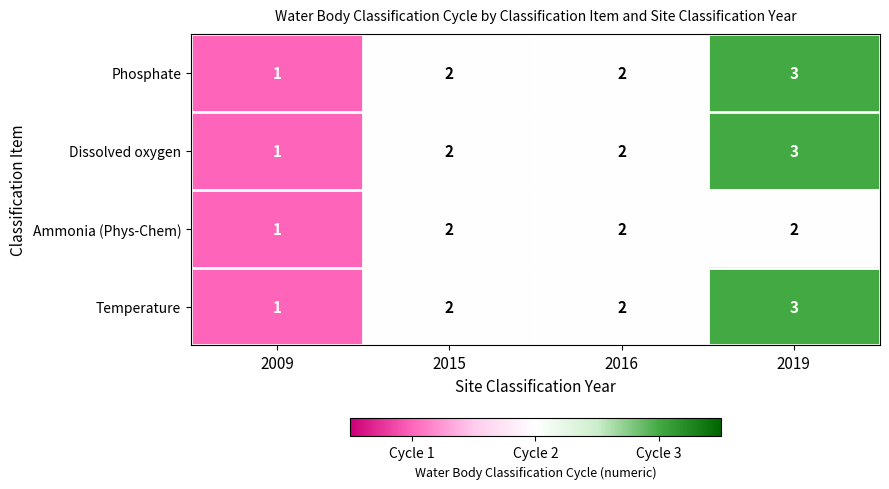

What is the approximate value of Phosphate at 2019?

3